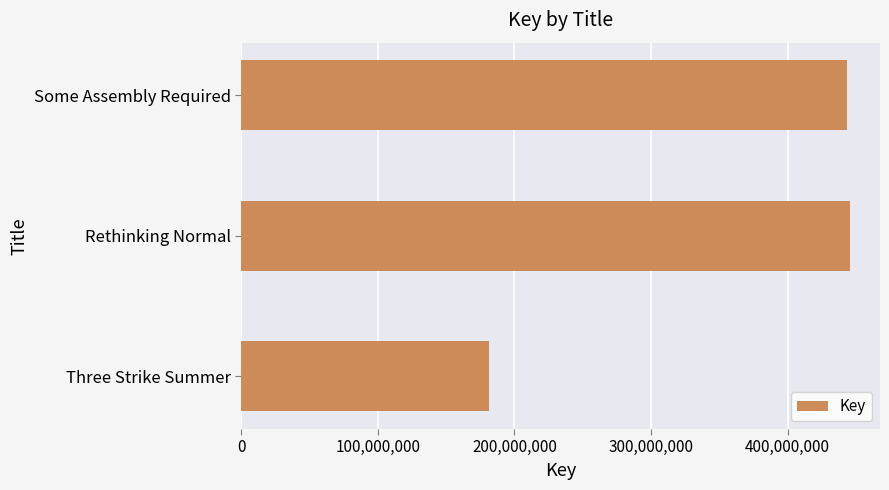

Count the number of categories in the chart.

3